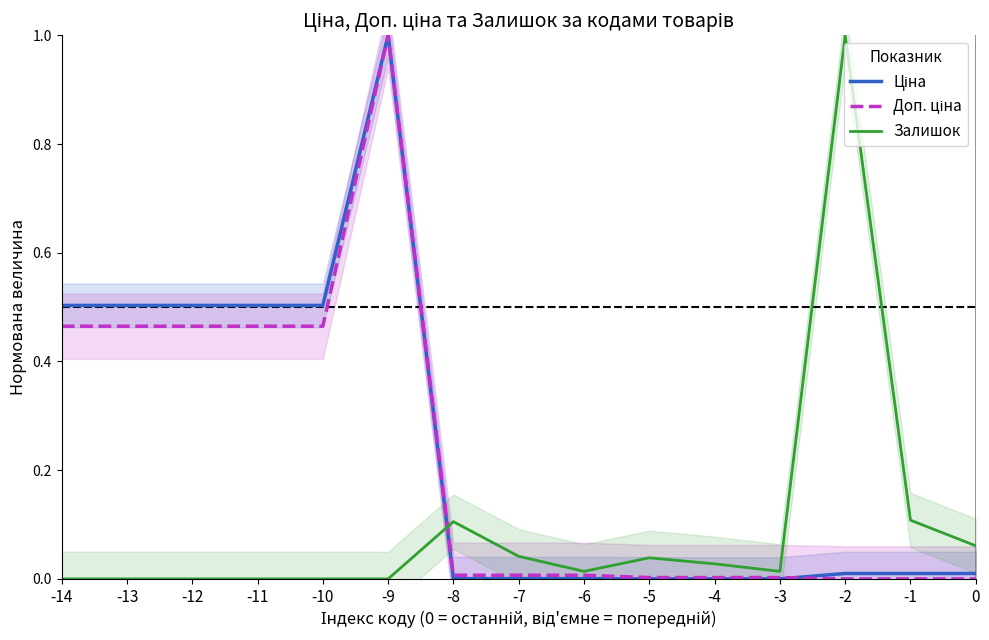

Reading right to left, what are all the values shown in this chart?

Ціна: 0=0.0	-1=0.0	-2=0.0	-3=0.0	-4=0.0	-5=0.0	-6=0.0	-7=0.0	-8=0.0	-9=1.0	-10=0.5	-11=0.5	-12=0.5	-13=0.5	-14=0.5
Доп. ціна: 0=0.0	-1=0.0	-2=0.0	-3=0.0	-4=0.0	-5=0.0	-6=0.0	-7=0.0	-8=0.0	-9=1.0	-10=0.5	-11=0.5	-12=0.5	-13=0.5	-14=0.5
Залишок: 0=0.1	-1=0.1	-2=1.0	-3=0.0	-4=0.0	-5=0.0	-6=0.0	-7=0.0	-8=0.1	-9=0.0	-10=0.0	-11=0.0	-12=0.0	-13=0.0	-14=0.0